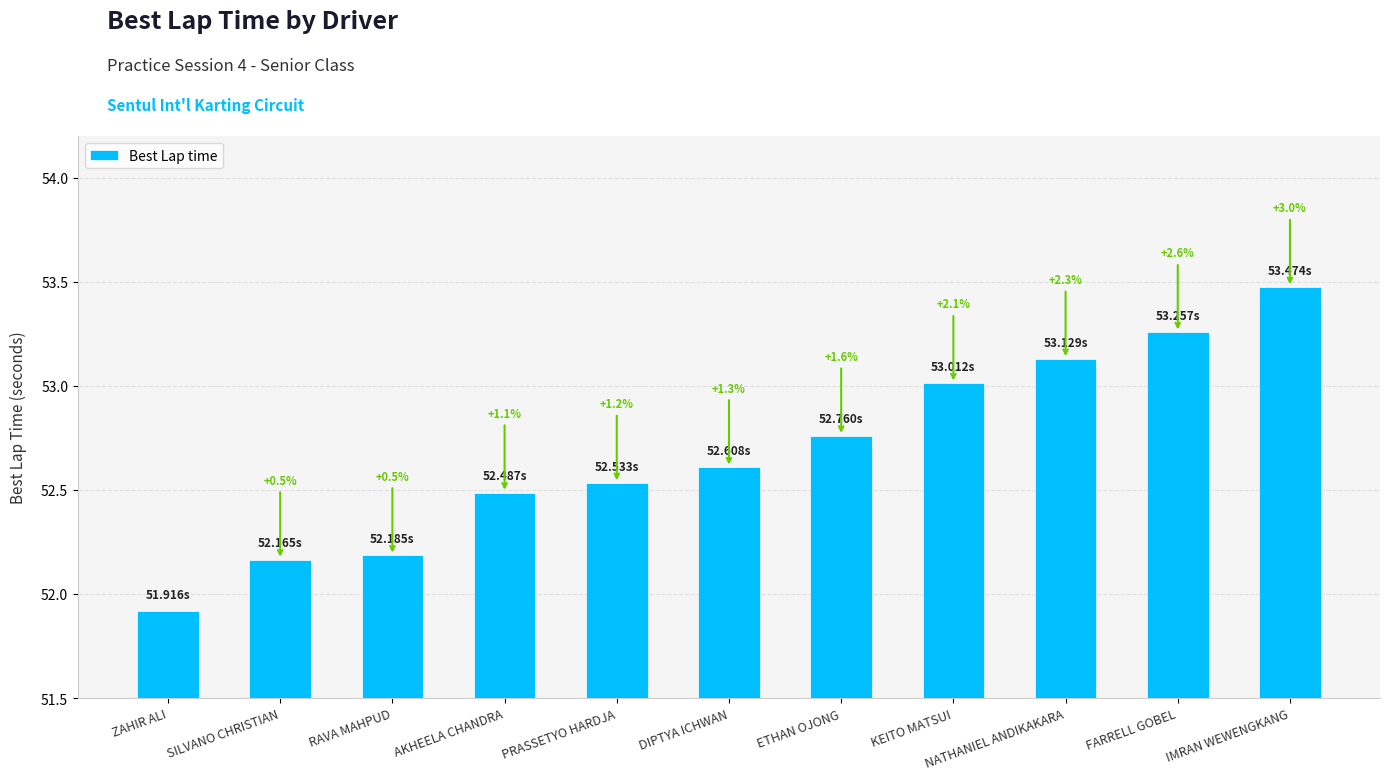

How many bars are there in total?

11